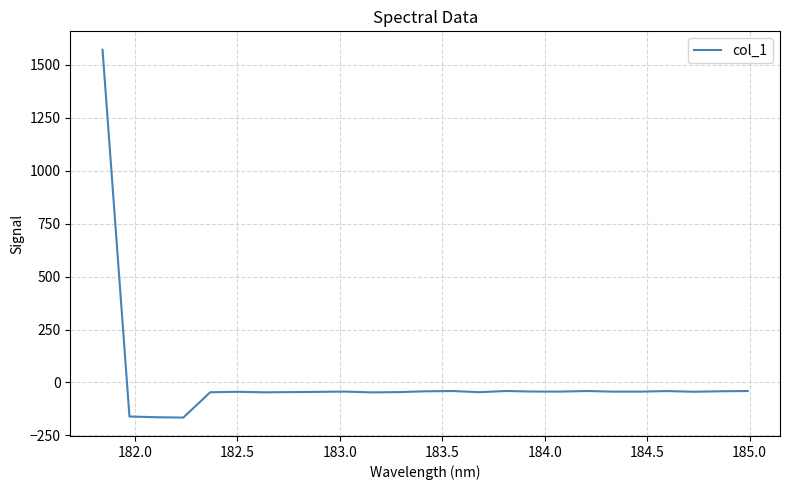

What is the greatest value displayed?

1572.1